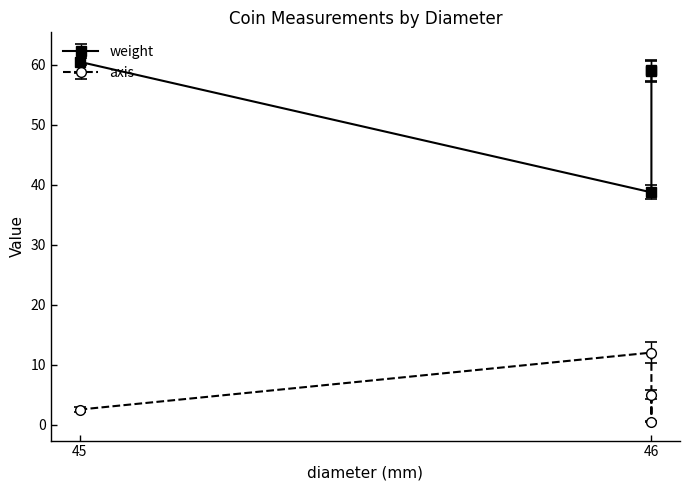

What is the average value of the weight series?

54.3